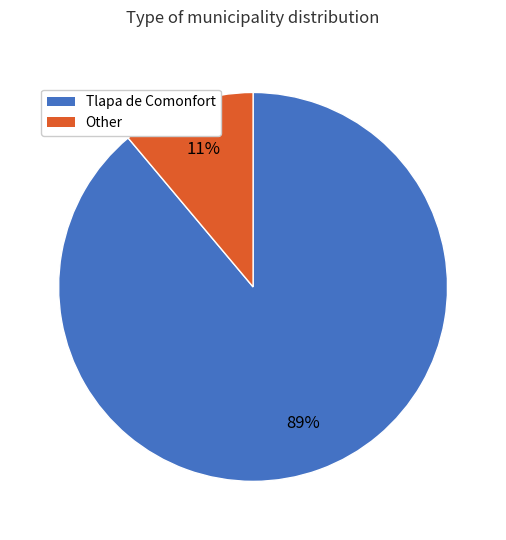

Which has a higher value, Other or Tlapa de Comonfort?

Tlapa de Comonfort